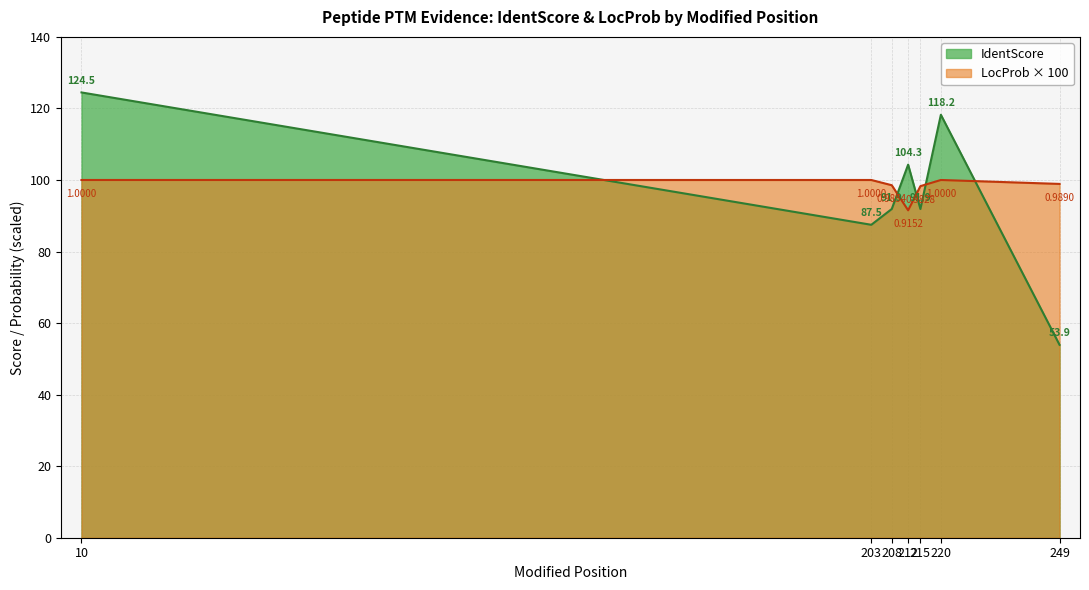

Does the chart have visible grid lines?

Yes